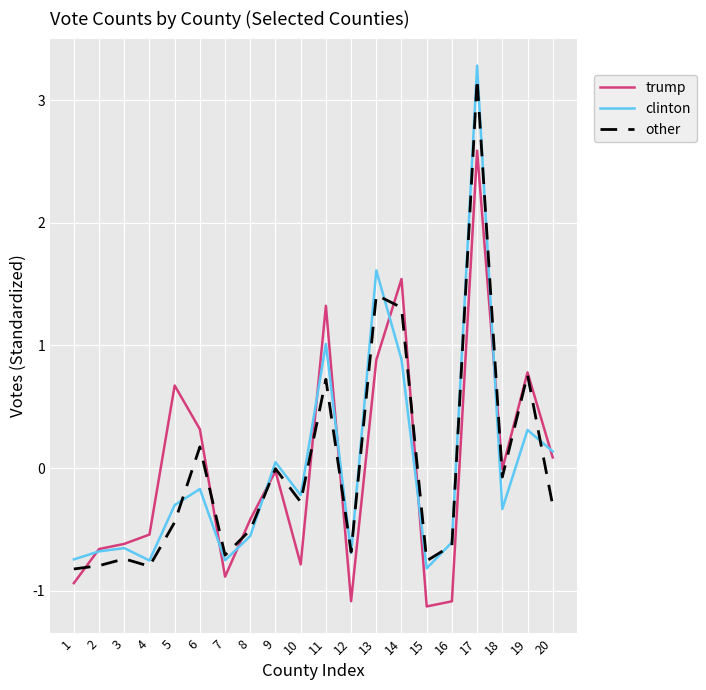

After their last crossing, which series has the higher values: other or clinton?

clinton